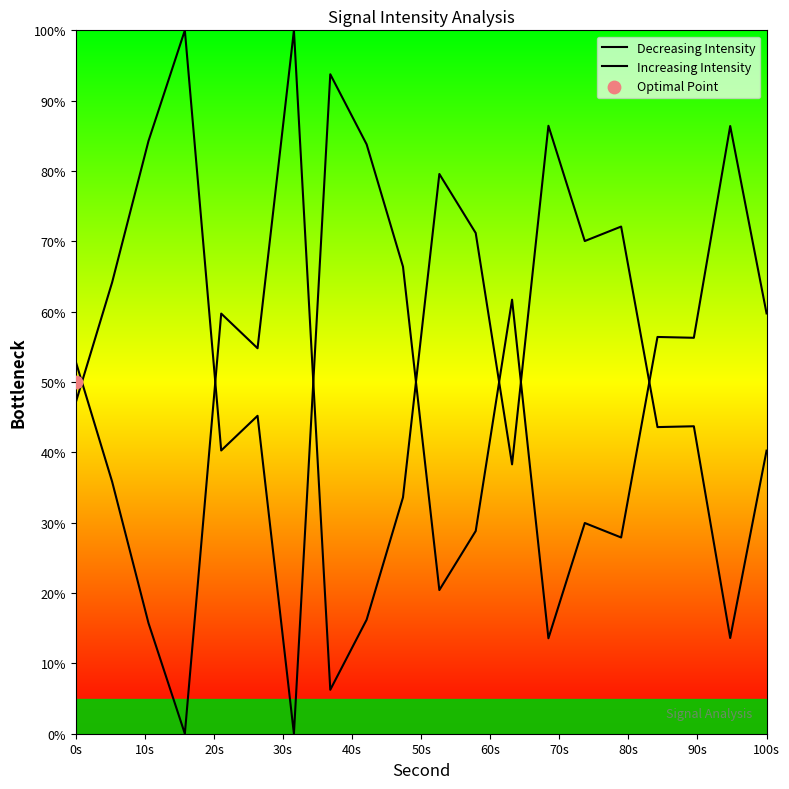

Which series reaches the minimum Y coordinate?

Decreasing Intensity